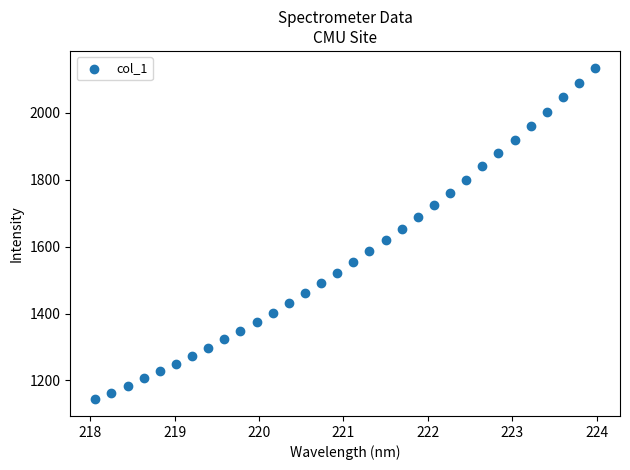

What is the range of X values (max minus min)?

5.9